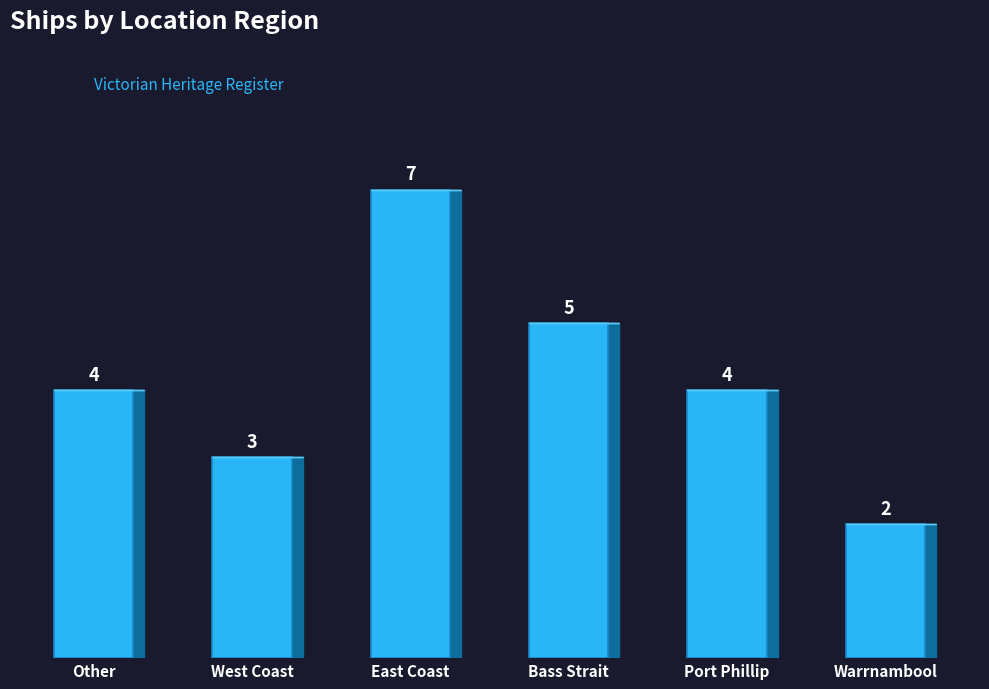

How many bars are there in total?

6